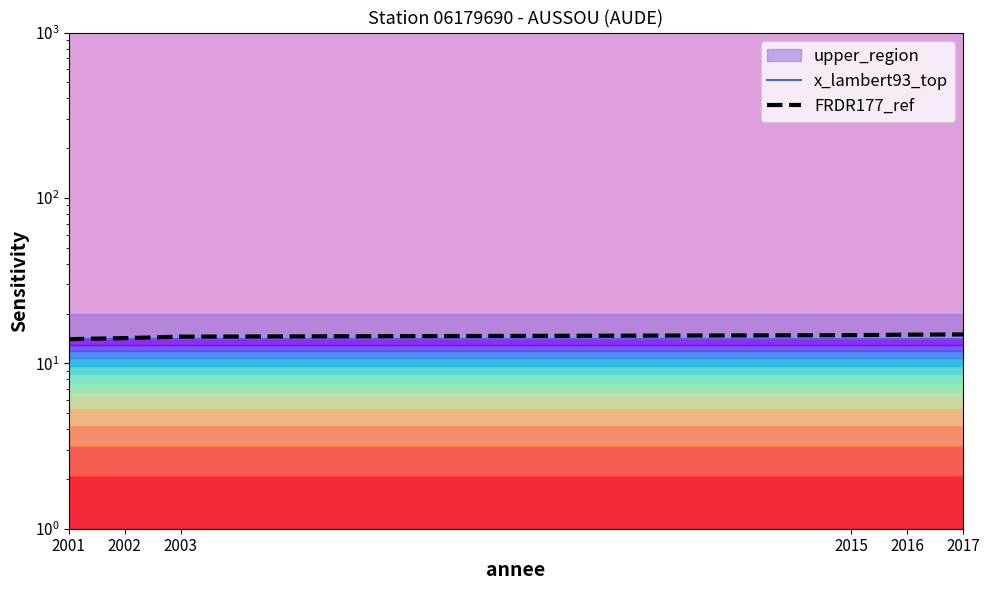

Is it true that FRDR177_ref equals 14.9 at 2016?

True